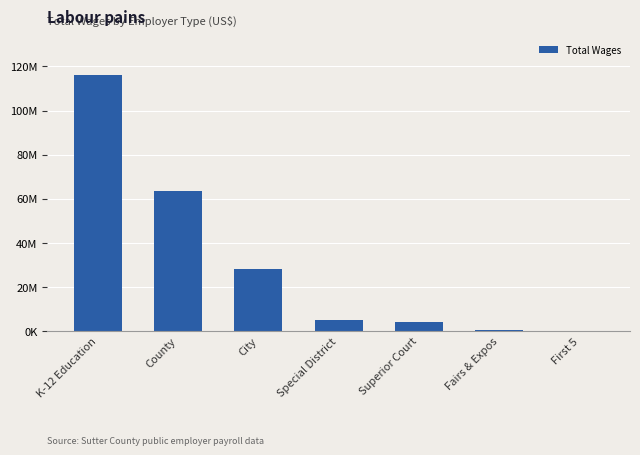

Reading left to right, list all the values displayed in this chart.

K-12 Education=116297190	County=63413376	City=28026321	Special District=4871015	Superior Court=4281177	Fairs & Expos=485448	First 5=0